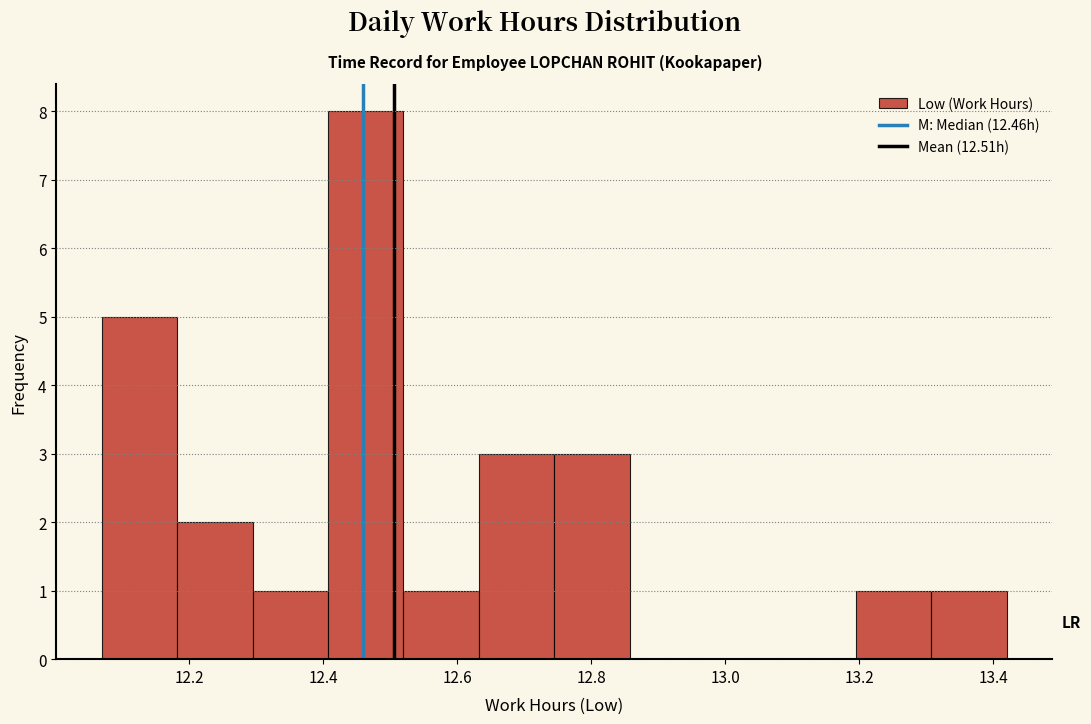

Reading left to right, list every bar in this chart as the range it spans on the x-axis followed by its height. Neither the bar edges nor the heights are printed on the chart, so give them approximately, as read against the axes.

12.08 to 12.18: 5
12.18 to 12.30: 2
12.30 to 12.40: 1
12.40 to 12.52: 8
12.52 to 12.64: 1
12.64 to 12.74: 3
12.74 to 12.86: 3
12.86 to 12.98: 0
12.98 to 13.08: 0
13.08 to 13.20: 0
13.20 to 13.30: 1
13.30 to 13.42: 1